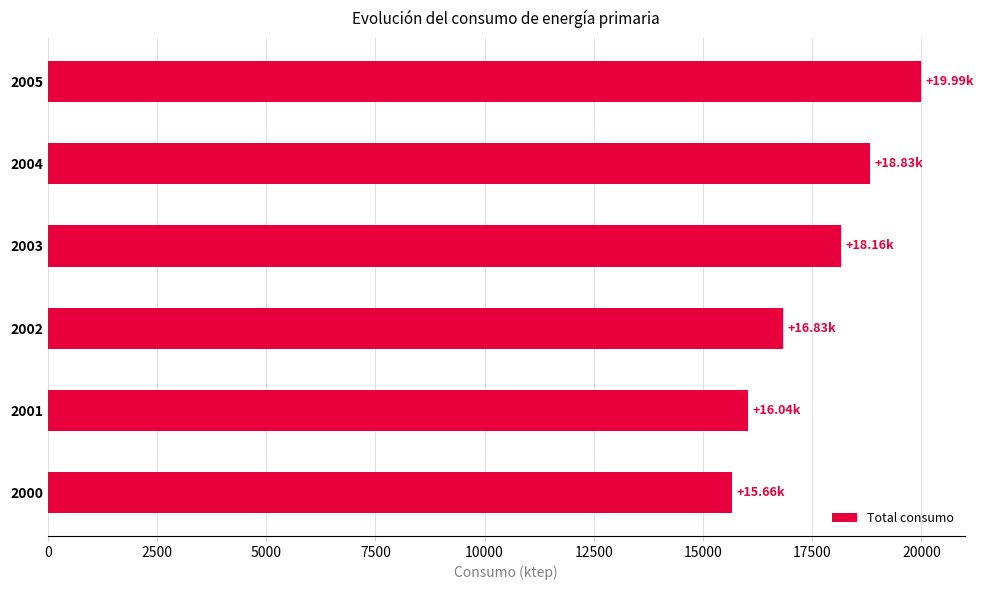

What is the ratio of the value at 2004 to the value at 2002?

1.1